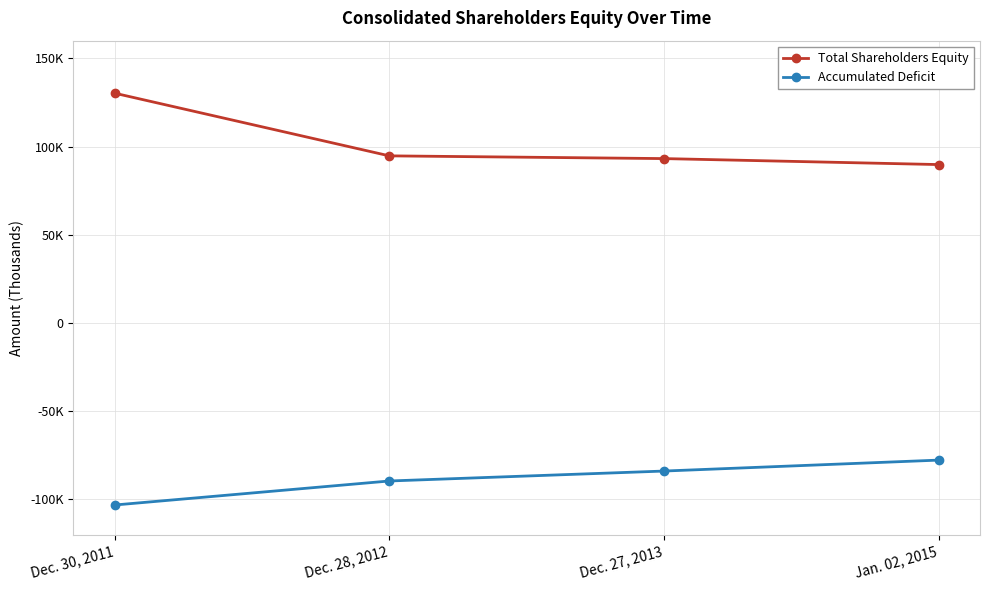

What are all the series names shown in the legend?

Total Shareholders Equity, Accumulated Deficit